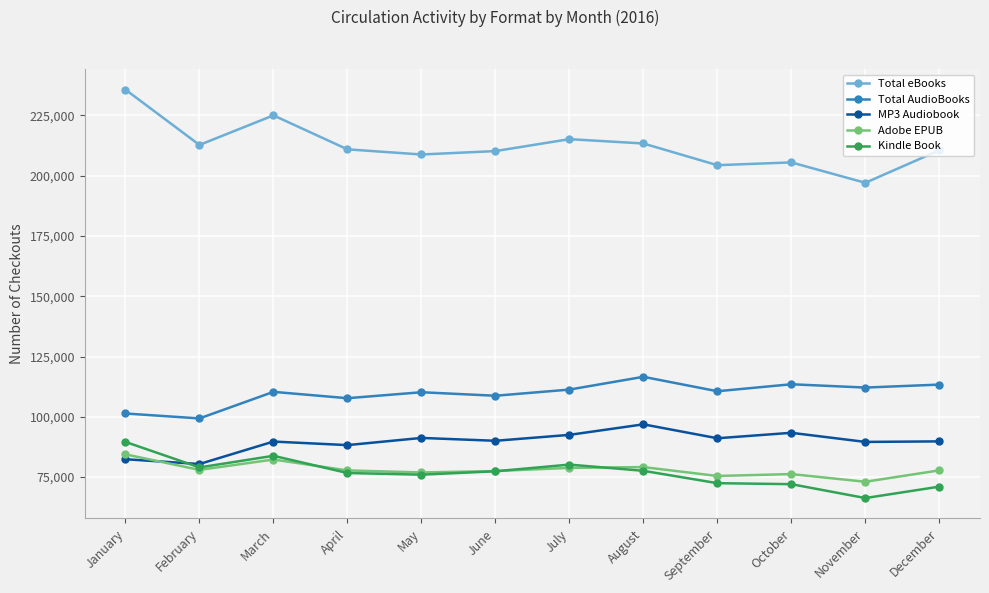

At which label does Adobe EPUB first exceed 77783?

January